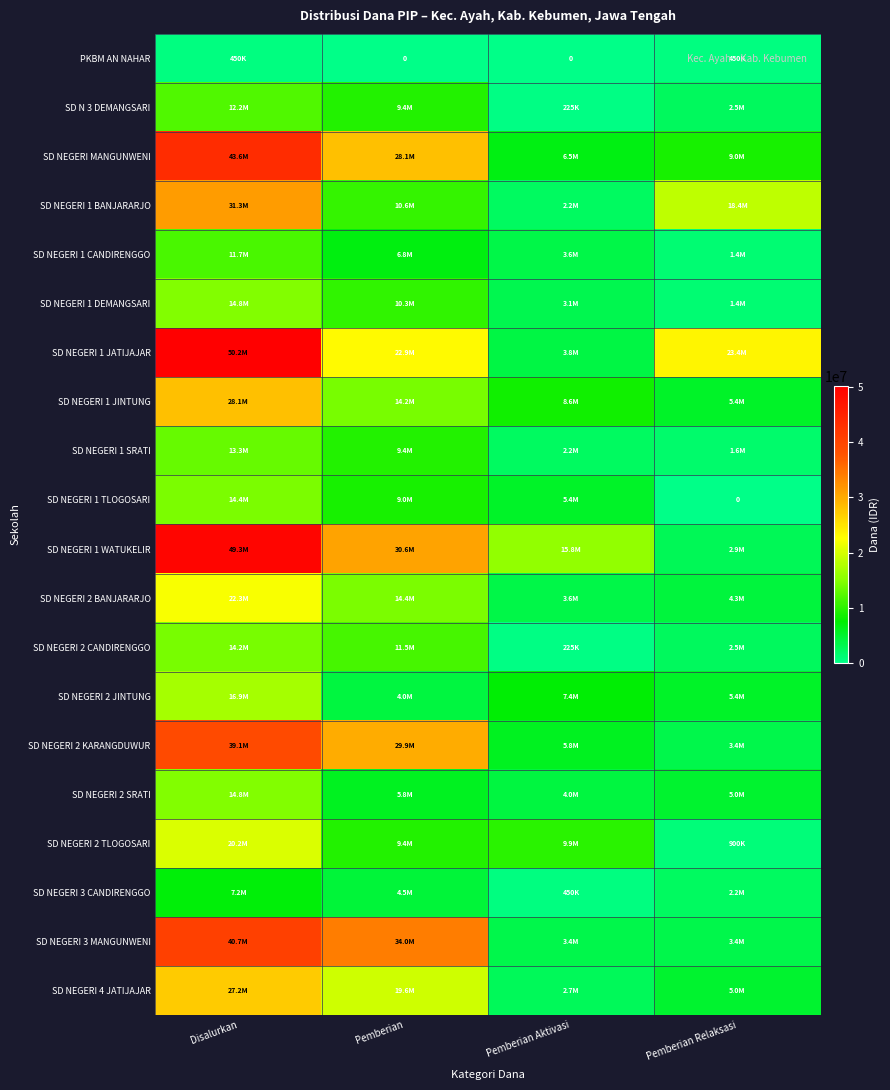

What is the difference between the second highest and second lowest values in the SD NEGERI 2 SRATI series?

900000